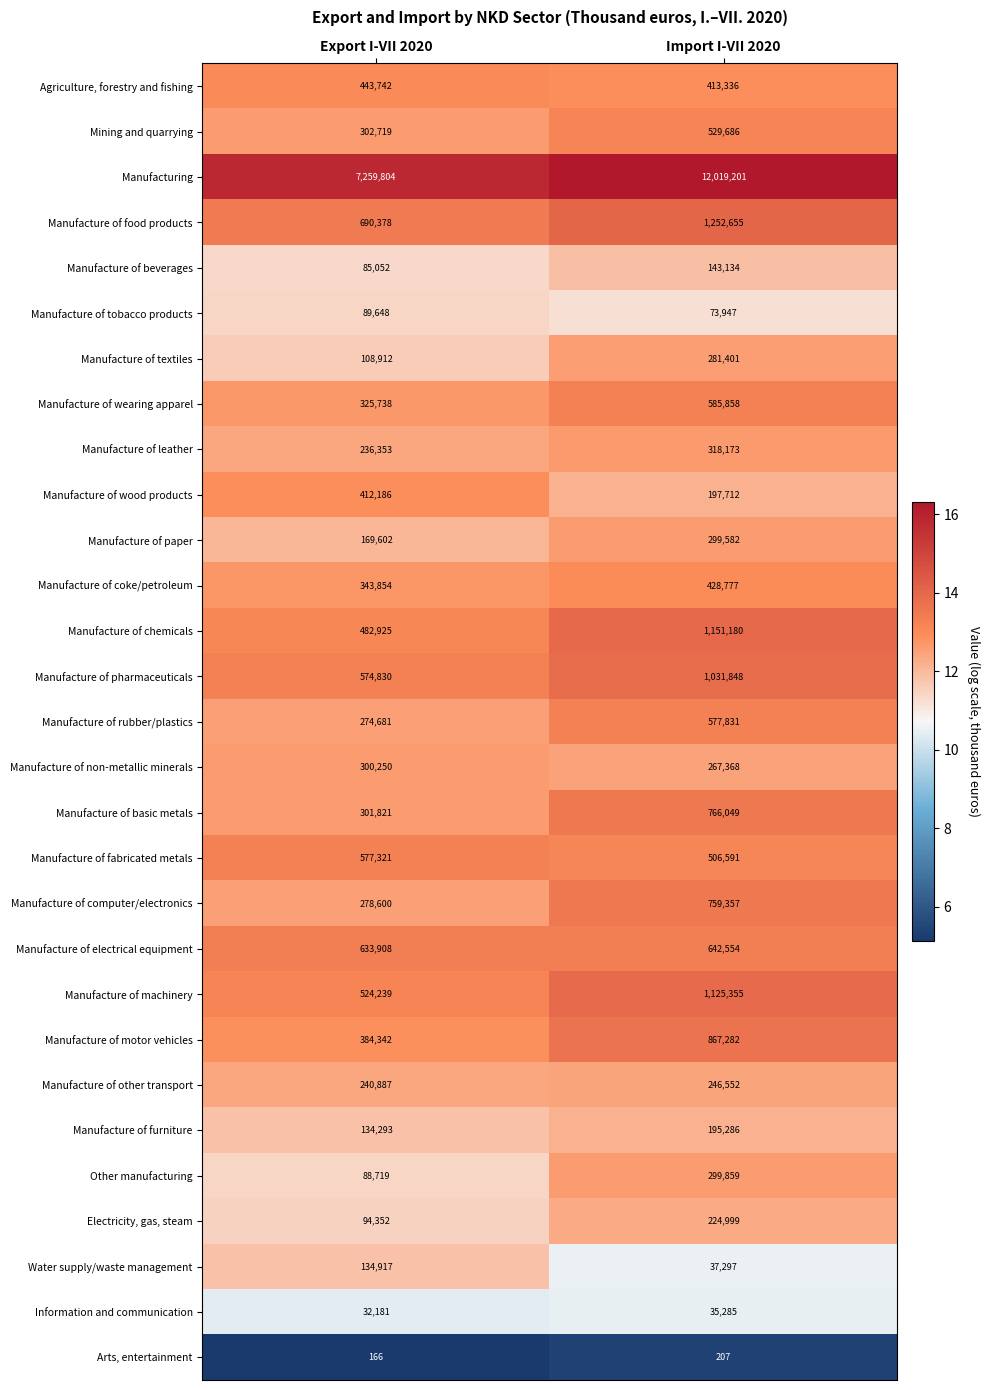

The value of Manufacture of leather at Import I-VII 2020 is 318173. True or false?

True